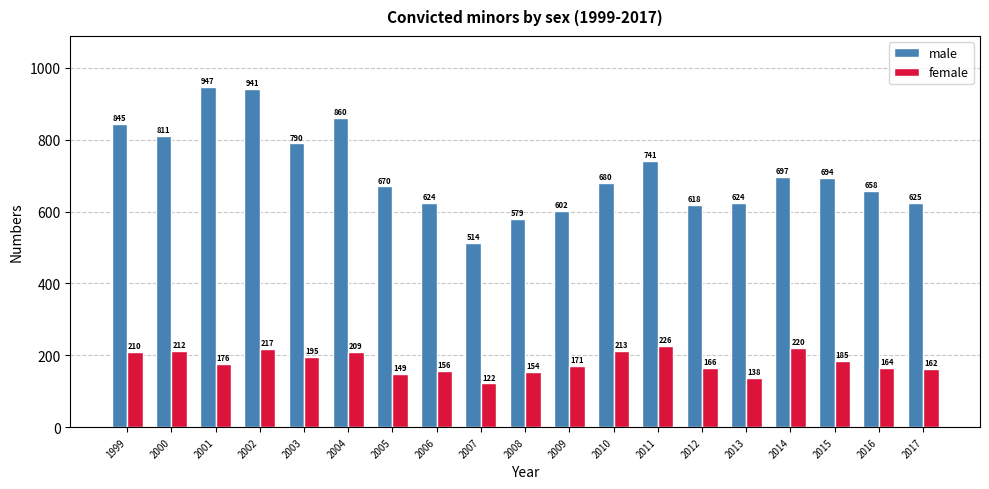

What is the sum of all female values?

3445